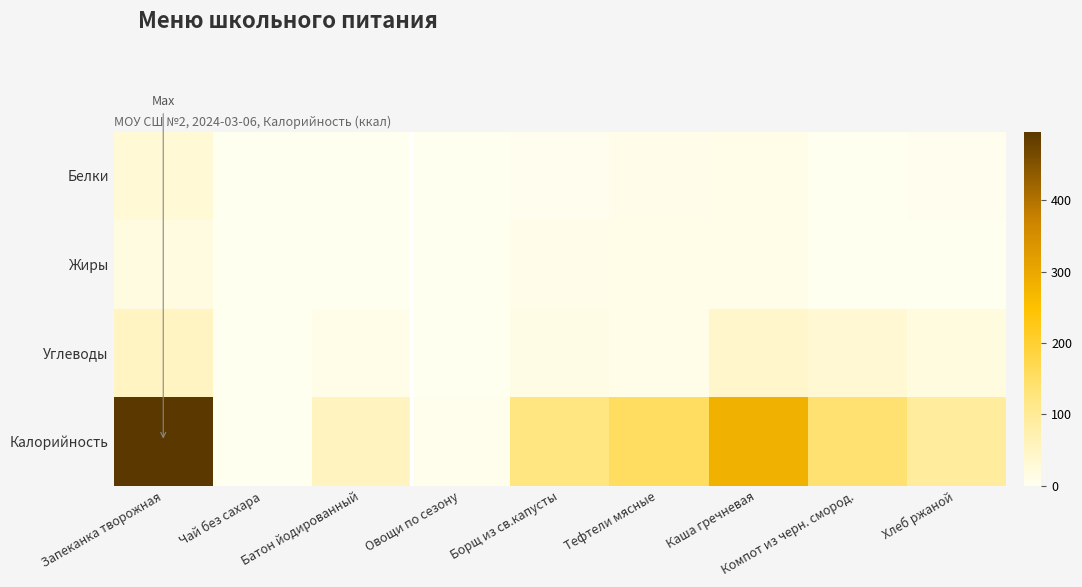

How many categories are shown in the chart?

9